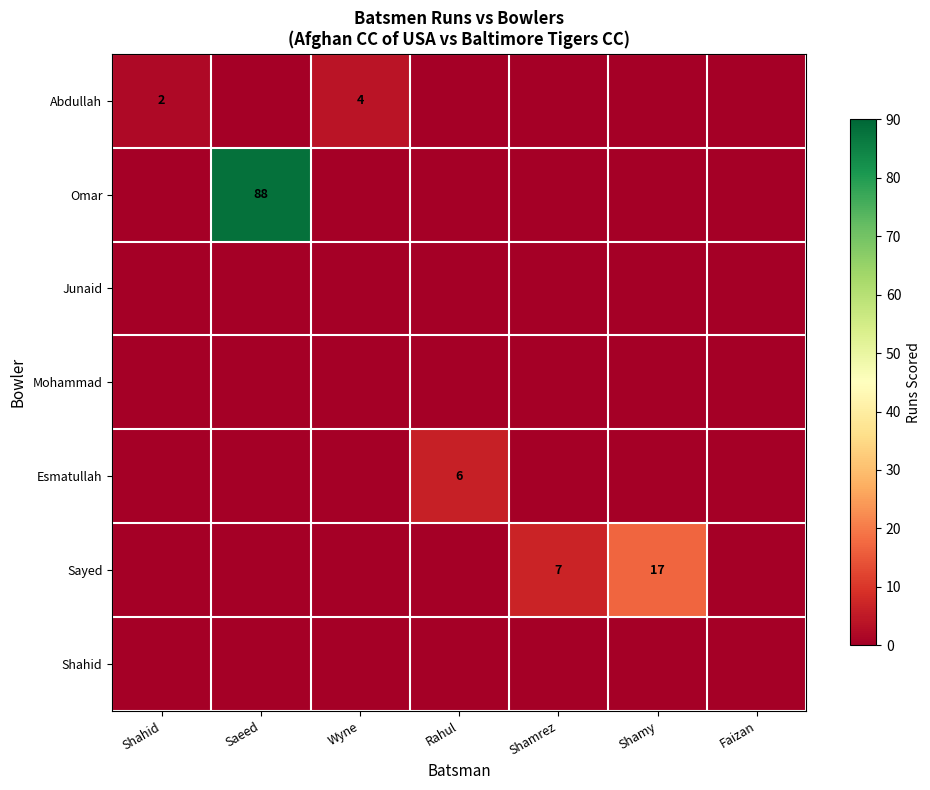

True or false: Abdullah has a value of 4 at Wyne.

True